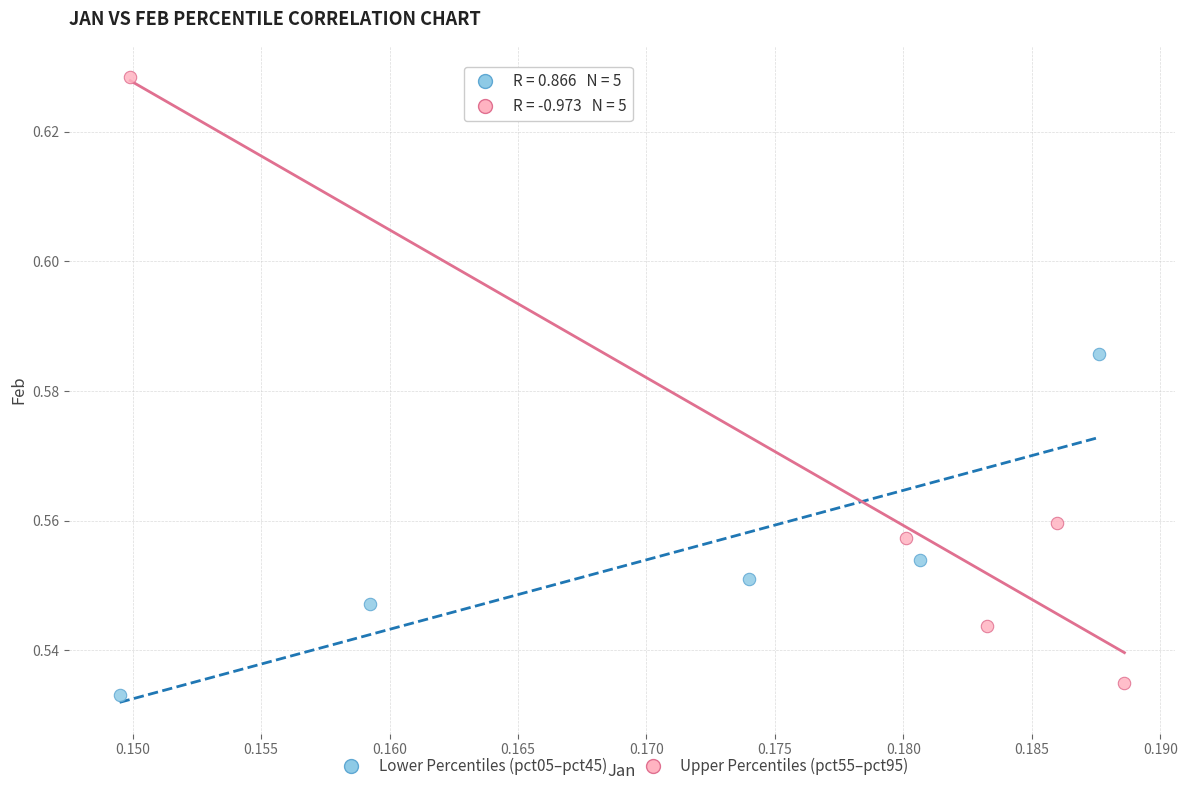

Which series has the widest spread of Y values?

Upper Percentiles (pct55–pct95)